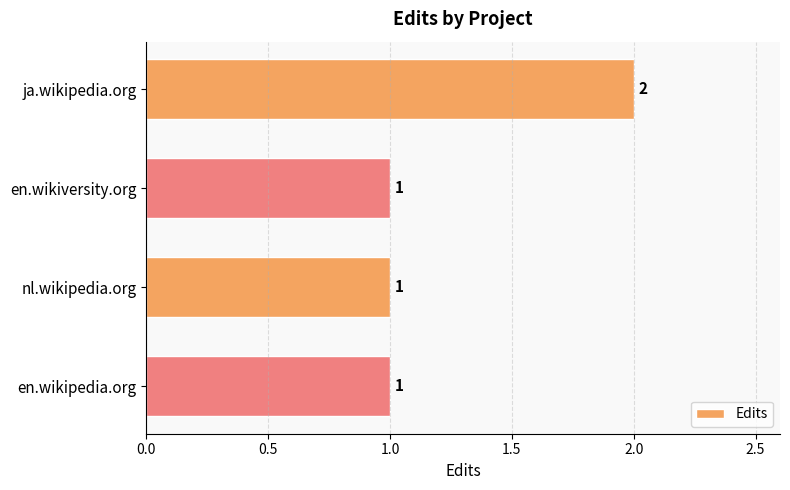

What is the label of the 3rd bar from the top?

nl.wikipedia.org